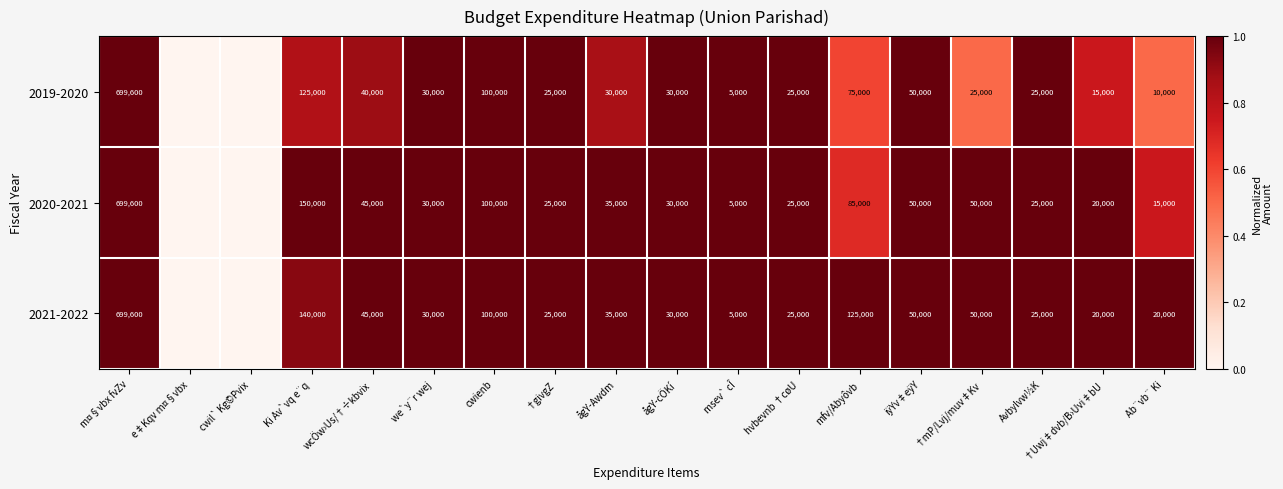

The 2019-2020 series shows 6833 at †Uwj‡dvb/B›Uvi‡bU. True or false?

False